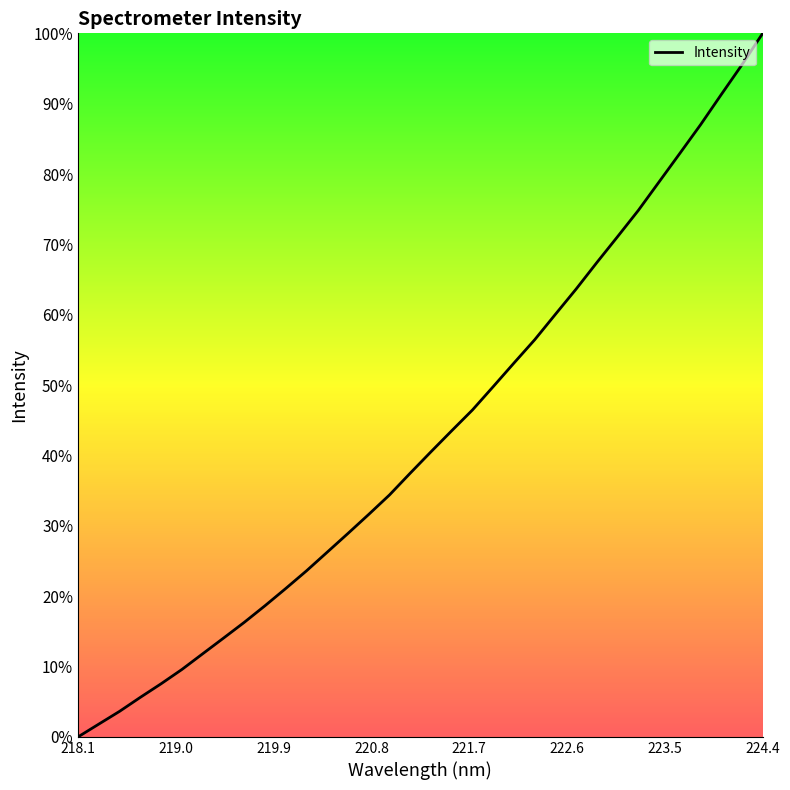

What is the greatest value displayed?

100.0